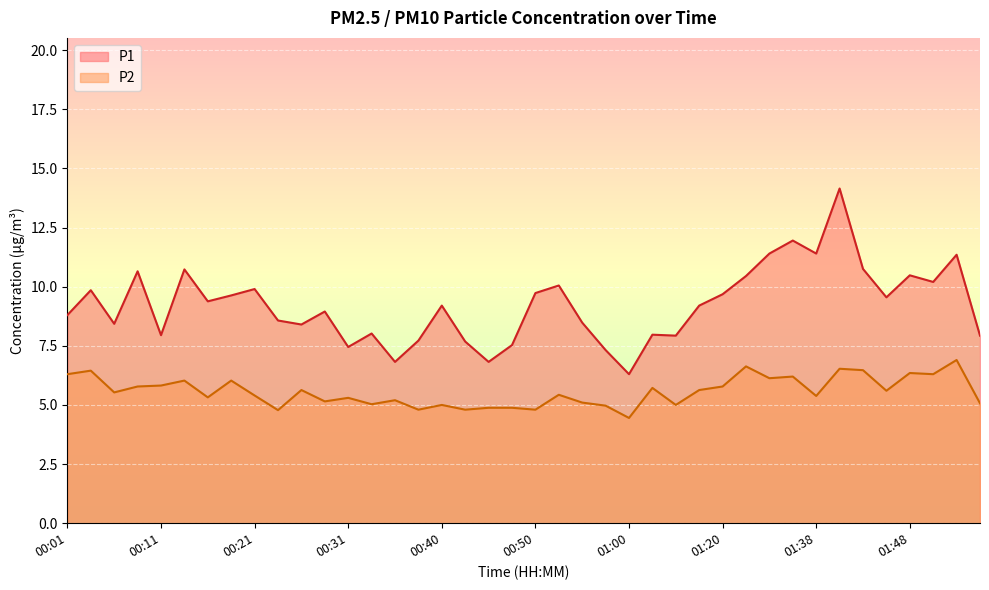

Which series has the widest spread of values?

P1